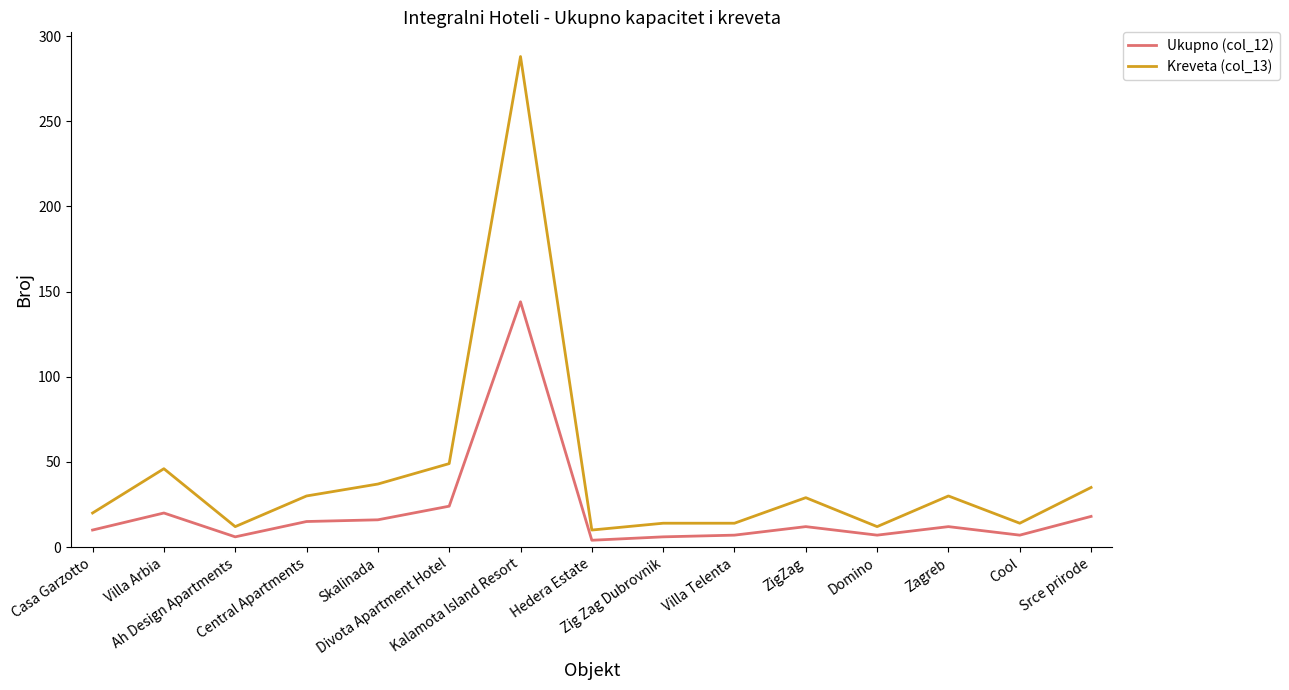

The value of Ukupno (col_12) at Hedera Estate is 4. True or false?

True